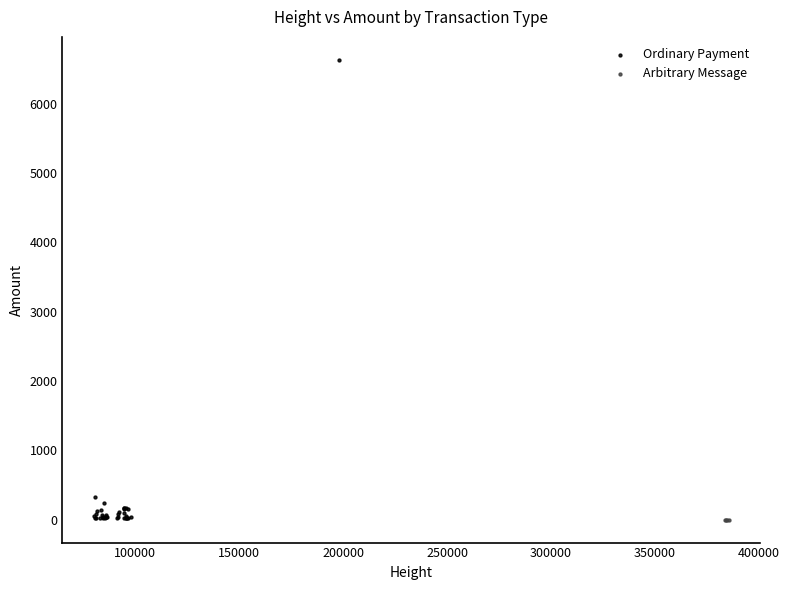

Which series contains the highest Y value?

Ordinary Payment